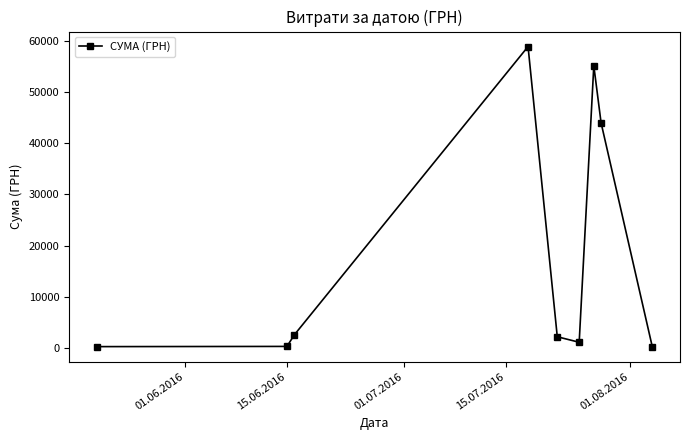

What is the sum of all values?

164986.4